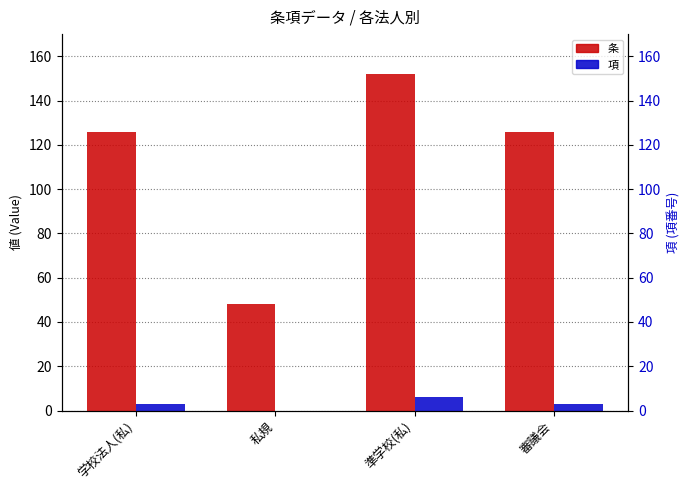

Where does the 項 series first go above 3?

準学校(私)